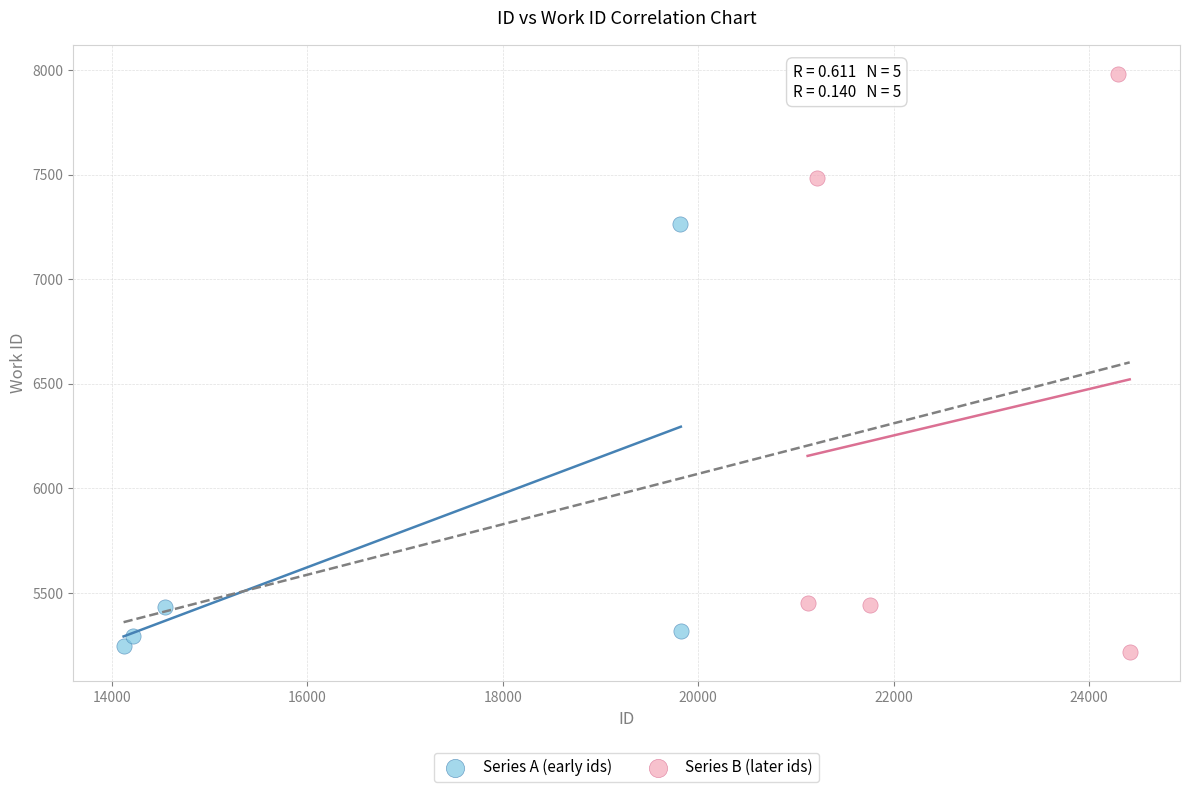

Which series contains the lowest Y value?

Series B (later ids)